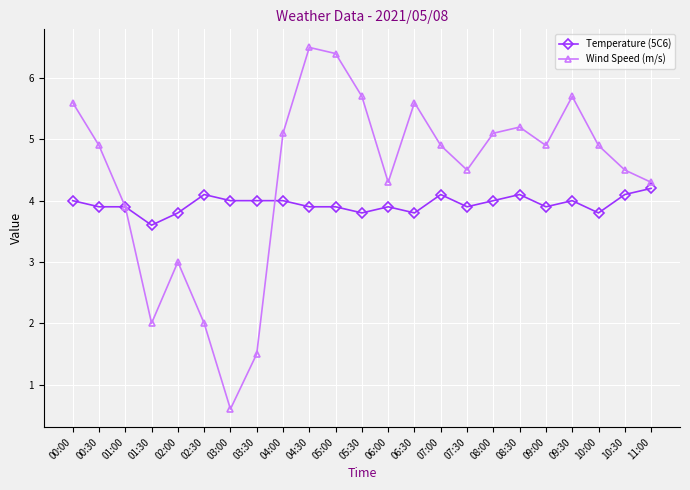

After their last crossing, which series has the higher values: Temperature (5C6) or Wind Speed (m/s)?

Wind Speed (m/s)